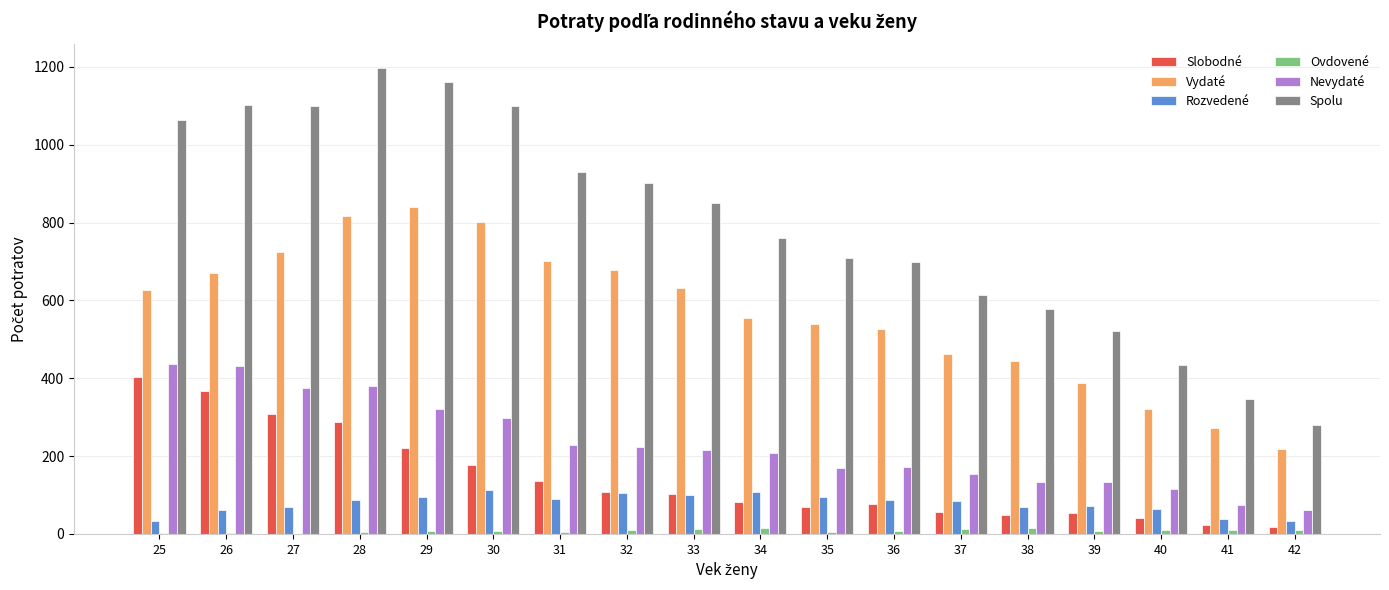

How many groups of bars are there?

18